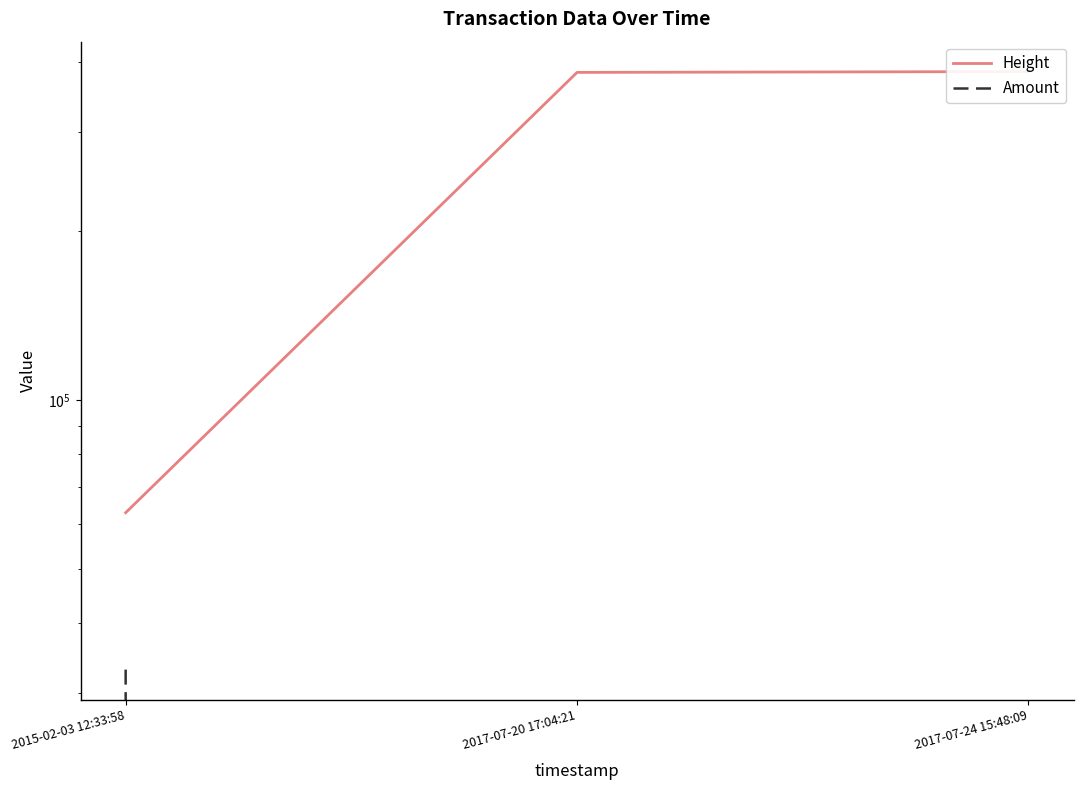

What is the difference between the maximum and second lowest values in the Amount series?

33039